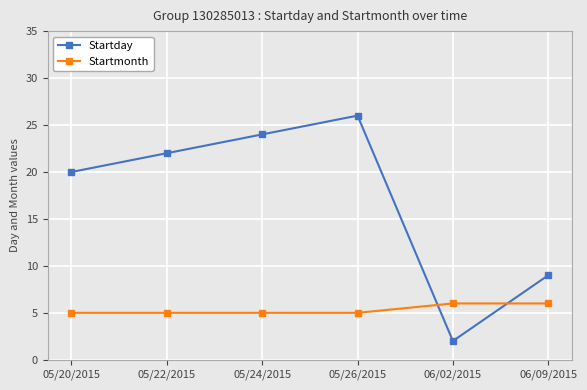

In Startday, how many points are lower than both neighbors (excluding endpoints)?

1